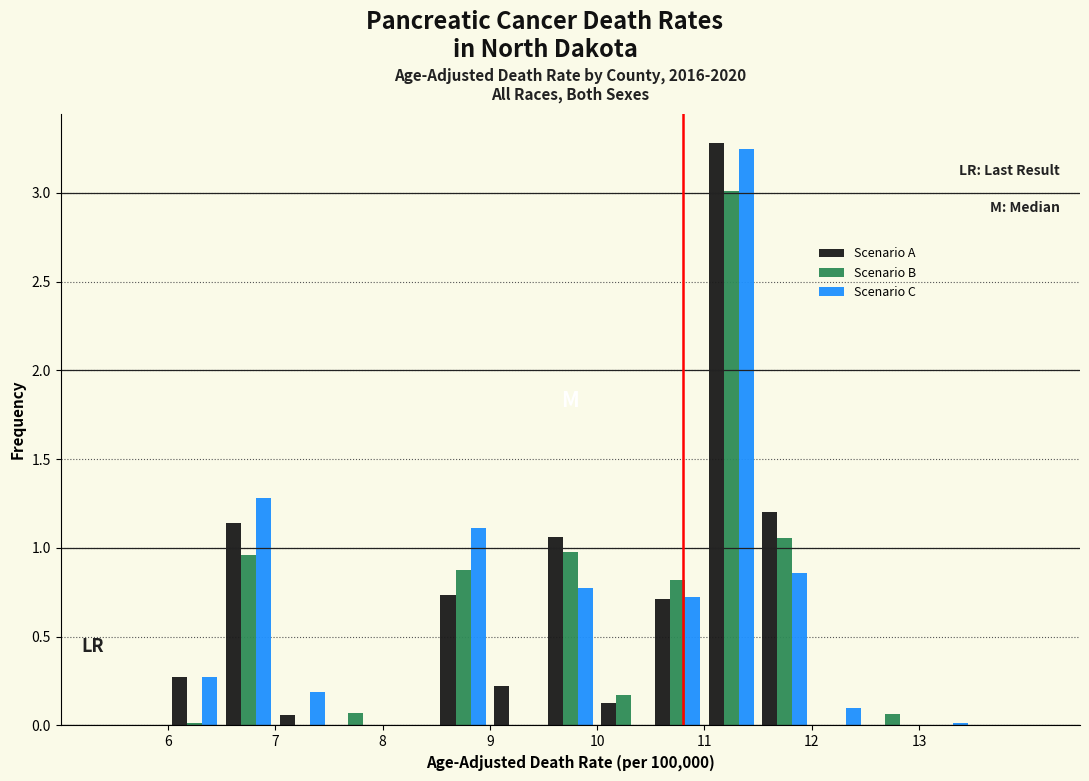

In the Scenario A series, which range on the x-axis has the tallest bar?

11.0 to 11.5